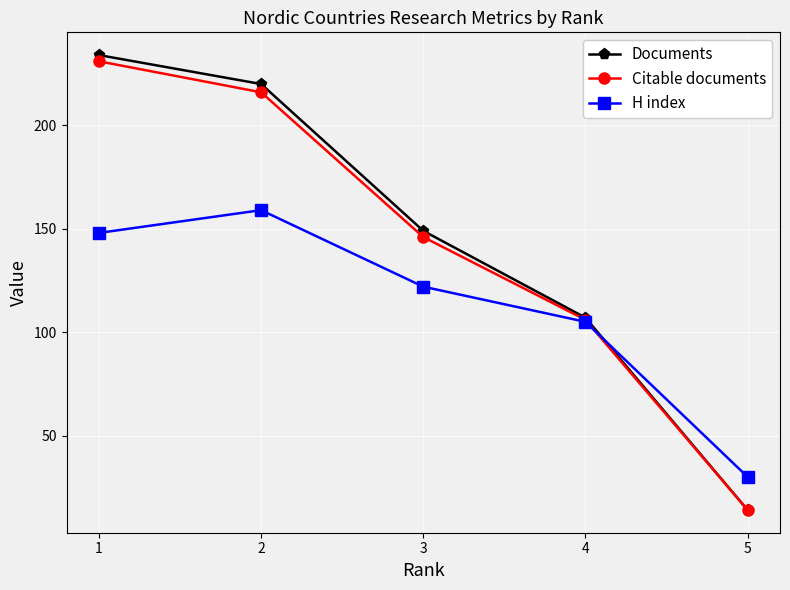

What is the lowest value of the Documents series?

14